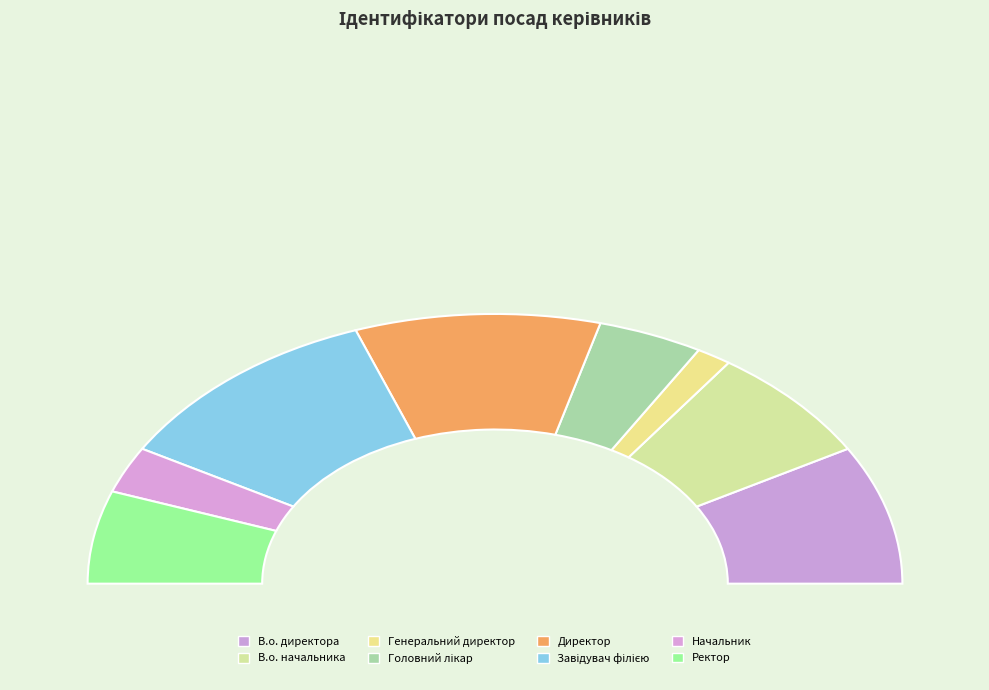

The Завідувач філією slice represents 33% of the pie. True or false?

False